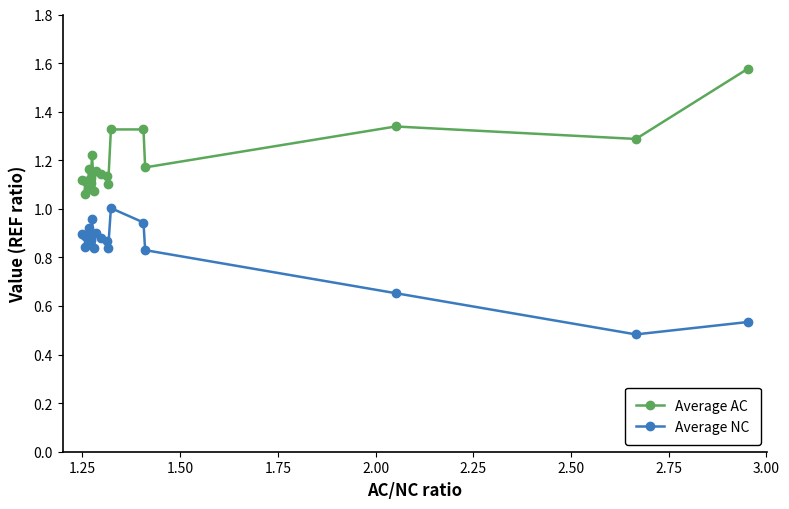

At which category does Average NC reach its first local valley?

1.25